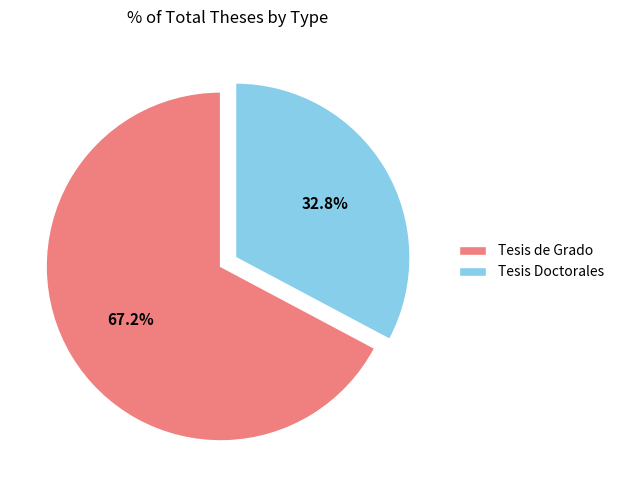

What is the majority slice?

Tesis de Grado